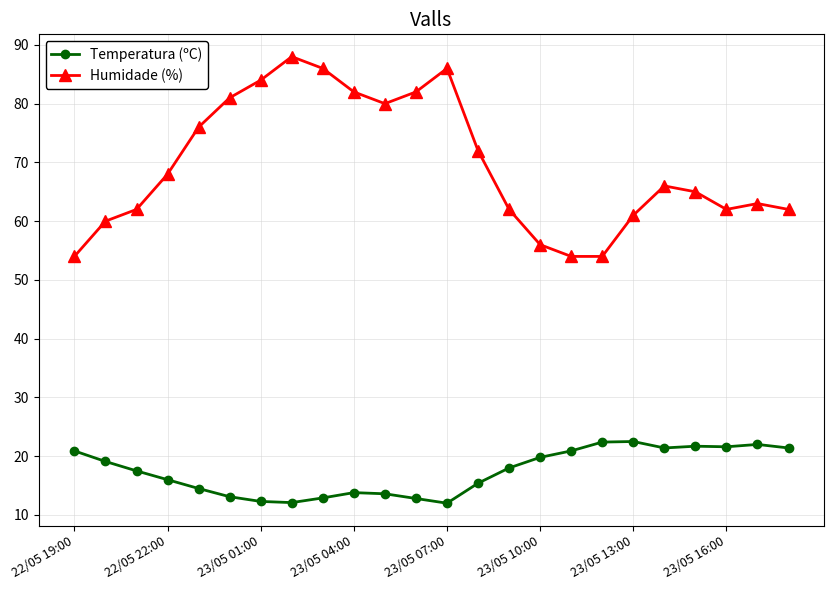

Which series has the largest range (max minus min)?

Humidade (%)